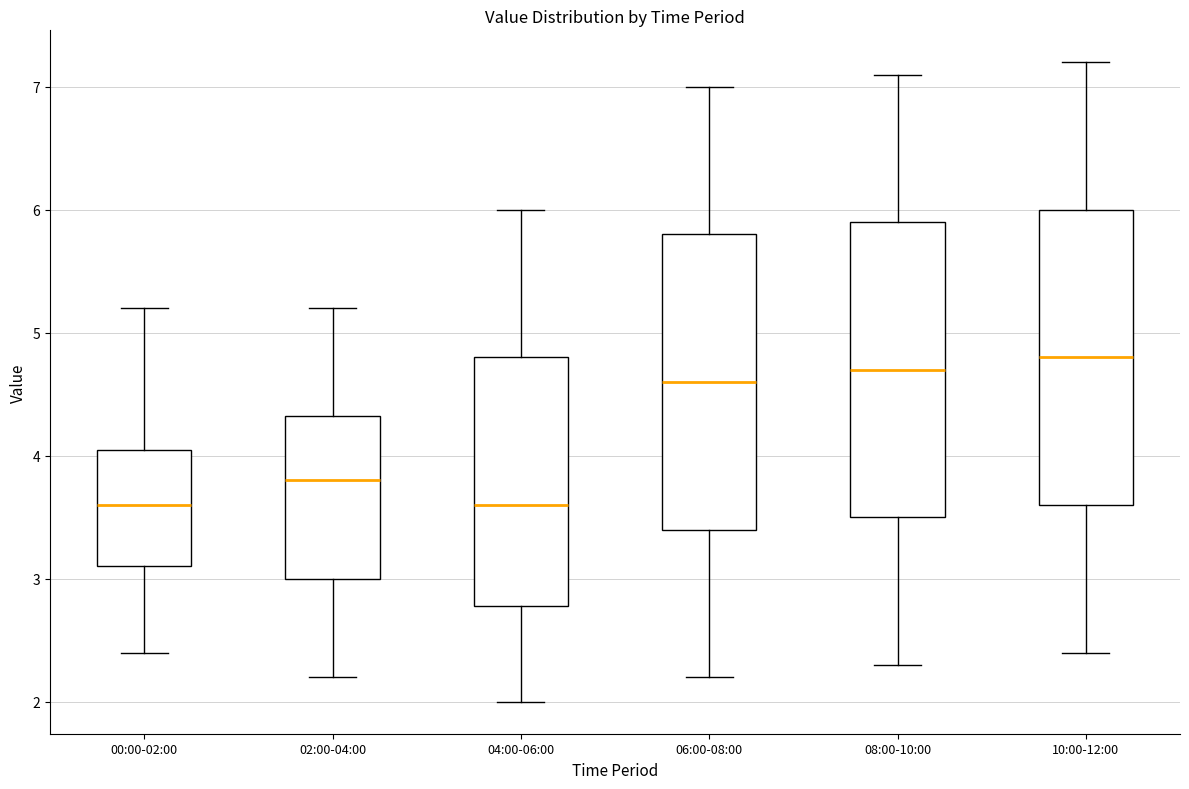

Reading left to right, read every box against the y-axis: the position of its median line, the range the box covers, and the ends of its whiskers. The values are not printed on the chart, so give them approximately, as read against the axis.

00:00-02:00: median 3.6, box 3.1 to 4.1, whiskers 2.4 to 5.2
02:00-04:00: median 3.8, box 3.0 to 4.3, whiskers 2.2 to 5.2
04:00-06:00: median 3.6, box 2.8 to 4.8, whiskers 2.0 to 6.0
06:00-08:00: median 4.6, box 3.4 to 5.8, whiskers 2.2 to 7.0
08:00-10:00: median 4.7, box 3.5 to 5.9, whiskers 2.3 to 7.1
10:00-12:00: median 4.8, box 3.6 to 6.0, whiskers 2.4 to 7.2